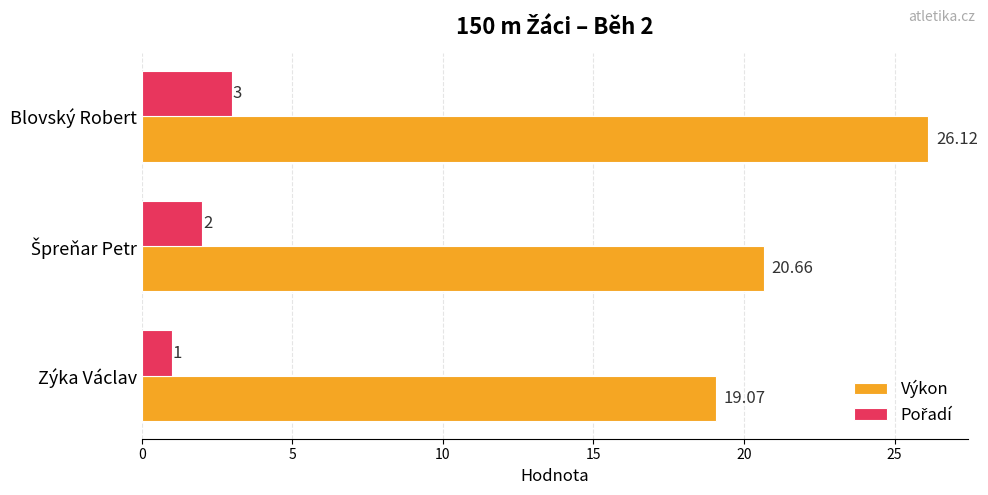

At which category is the sum across all series the highest?

Blovský Robert